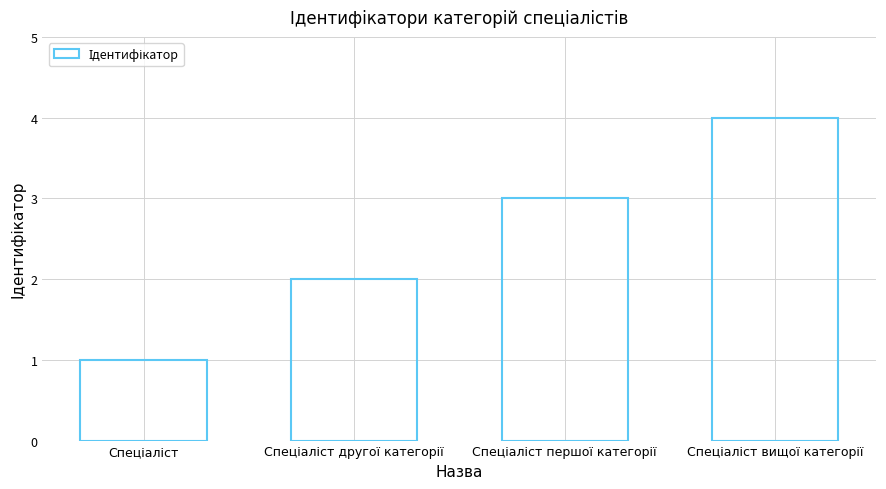

Count the values in the range 2 to 4.

3